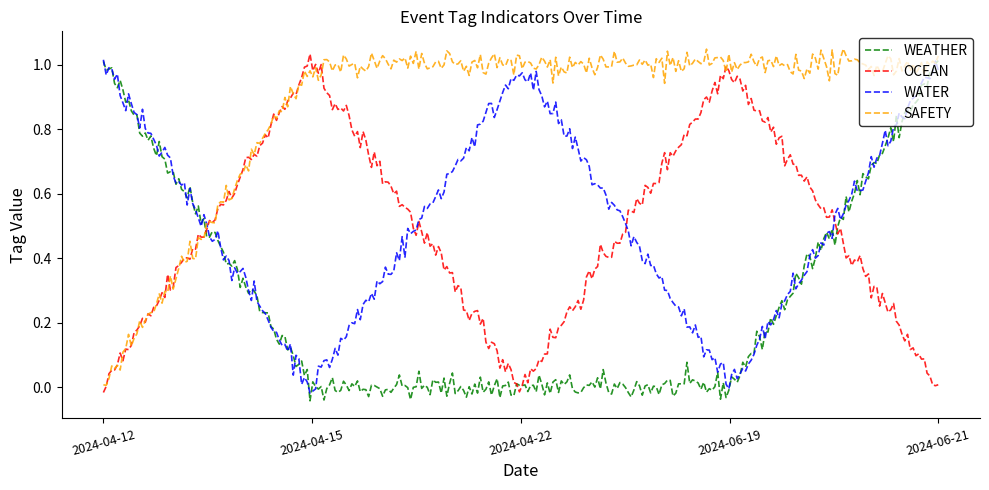

Rank the categories by WEATHER value from lowest to highest.

2024-04-15, 2024-04-22, 2024-06-19, 2024-04-12, 2024-06-21